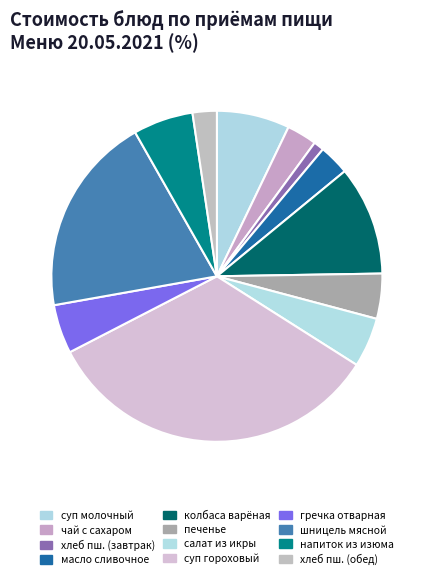

To the nearest percent, what is the average slice percentage?

8%